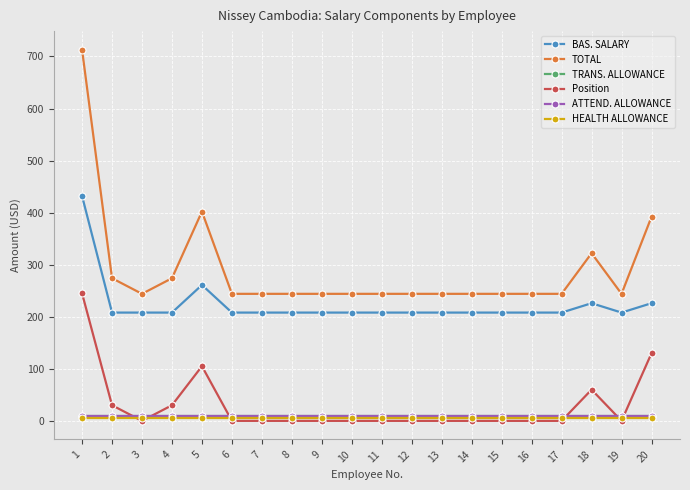

What is the average value of the TRANS. ALLOWANCE series?

10